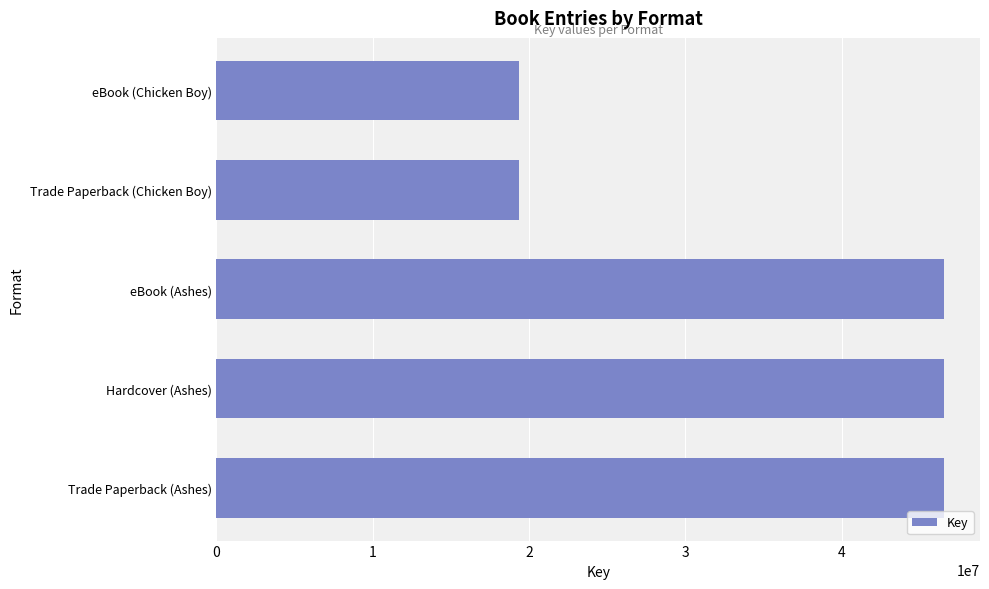

What is the ratio of the value at eBook (Chicken Boy) to the value at Trade Paperback (Chicken Boy)?

1.0